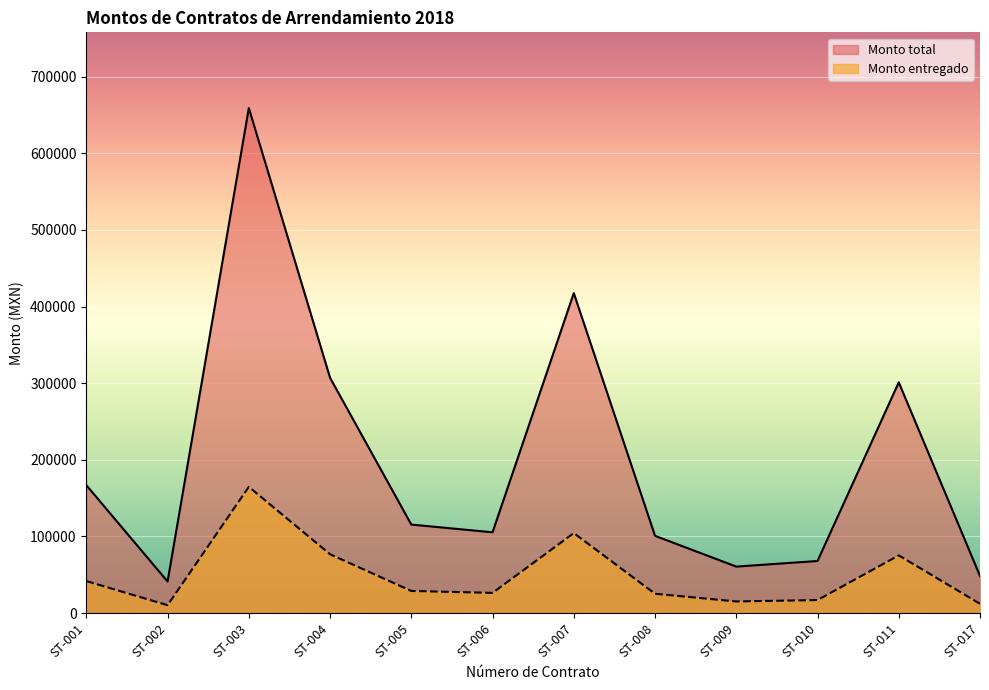

Read the Monto total value at ST-005.

115494.2